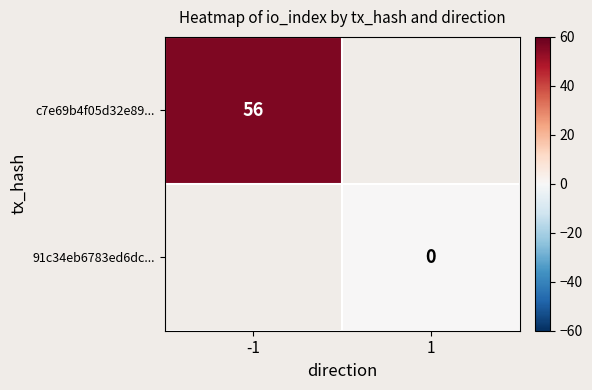

Is the value of 91c34eb6783ed6dc... at 1 greater than the value of c7e69b4f05d32e89... at -1?

No